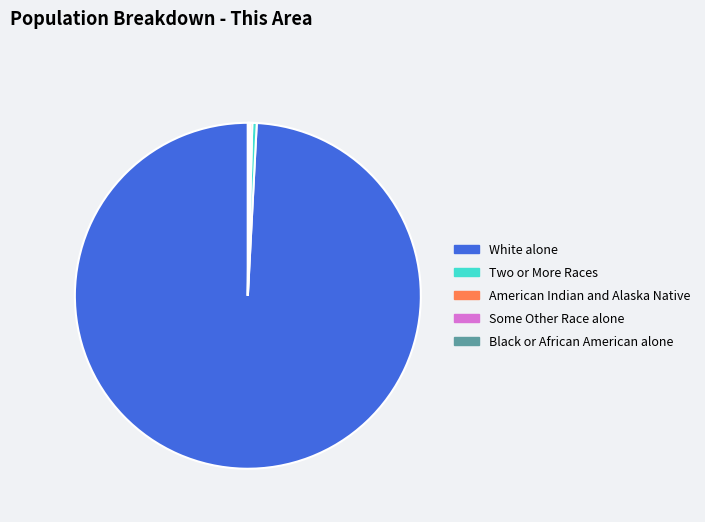

Which slice represents more than half of the pie?

White alone